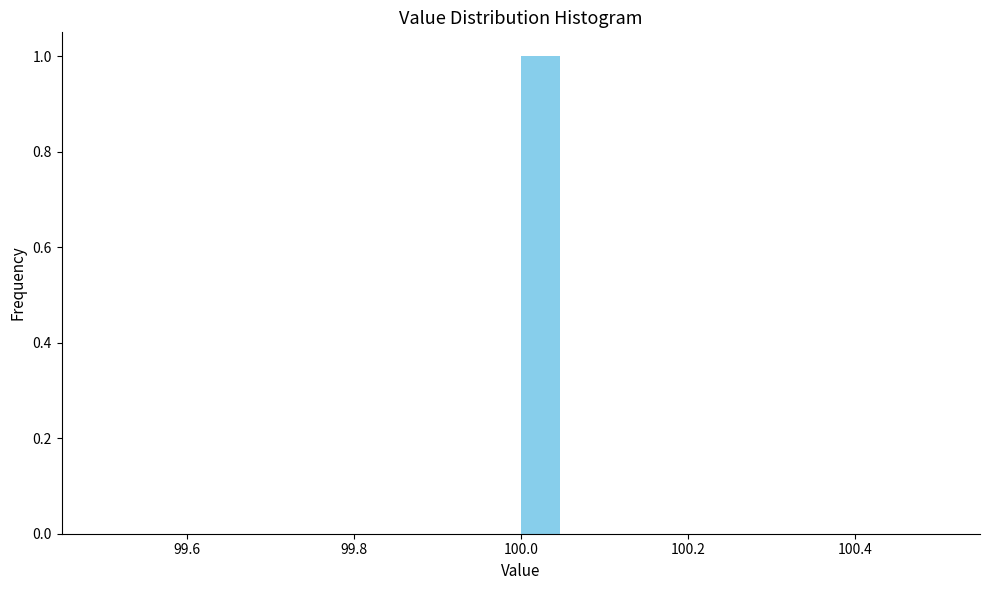

Read against the x-axis, roughly where is the centre of the tallest bar?

100.02